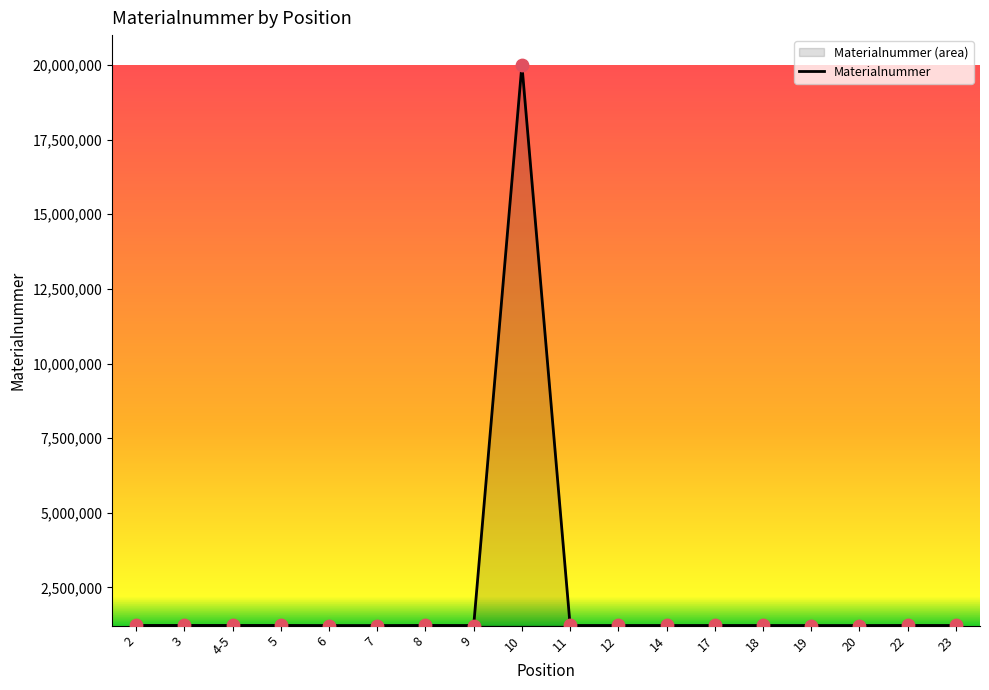

Which has a higher value, 11 or 4-5?

4-5